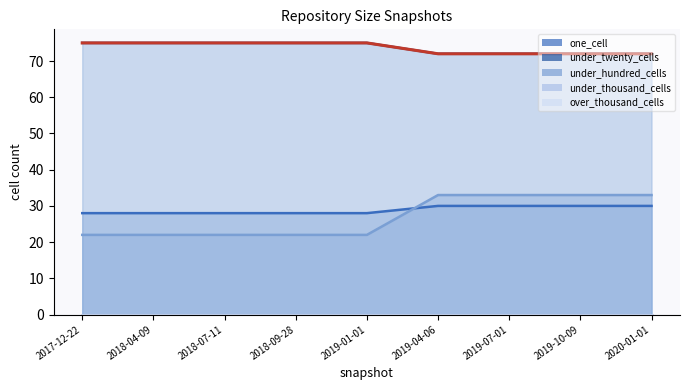

Is it true that under_twenty_cells equals 128 at 2020-01-01?

False